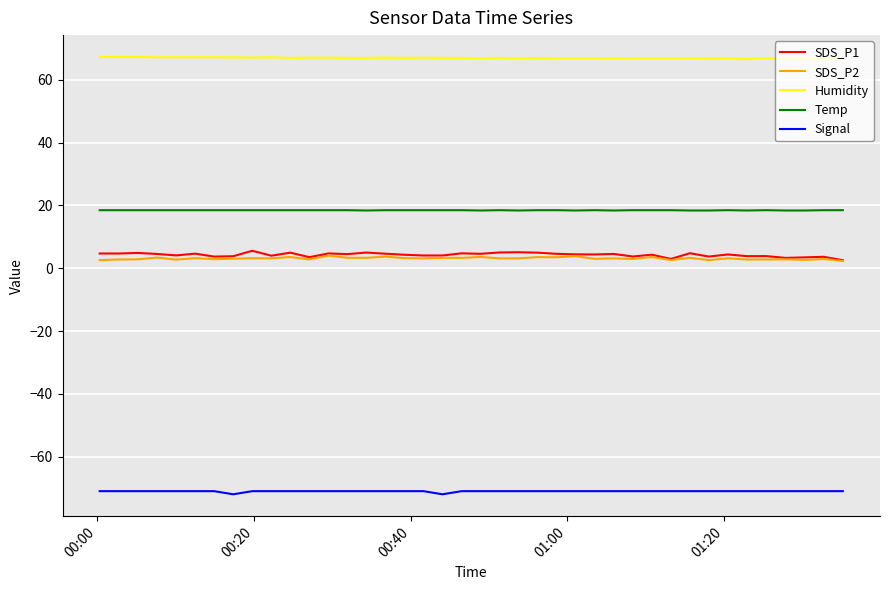

Which series has the largest total across all categories?

Humidity